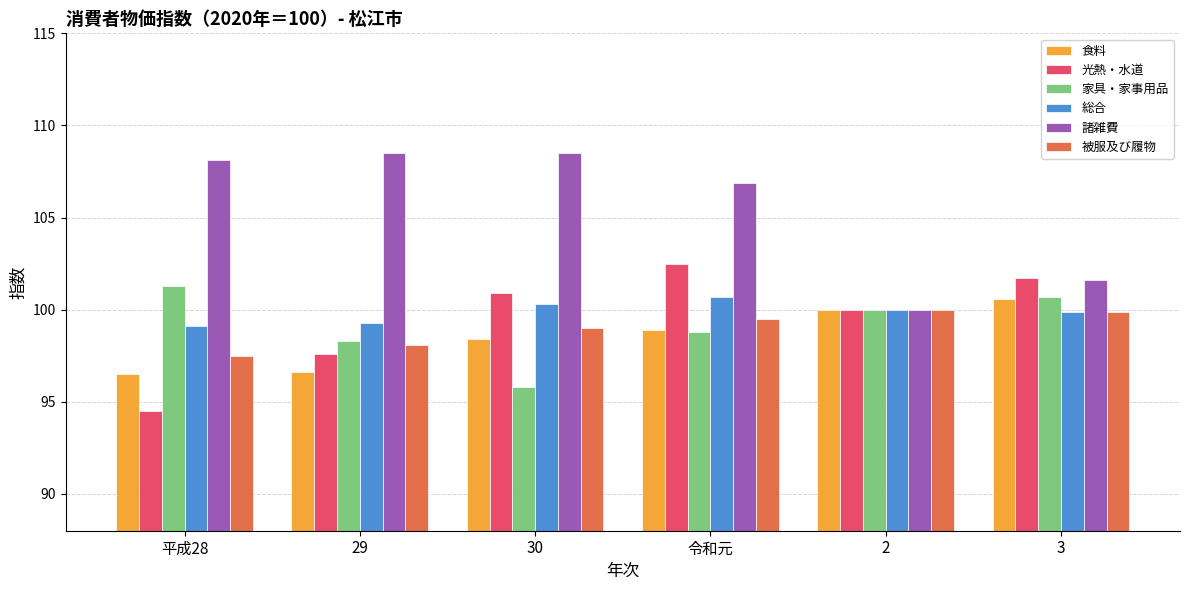

What is the approximate value of 総合 at 30?

100.3